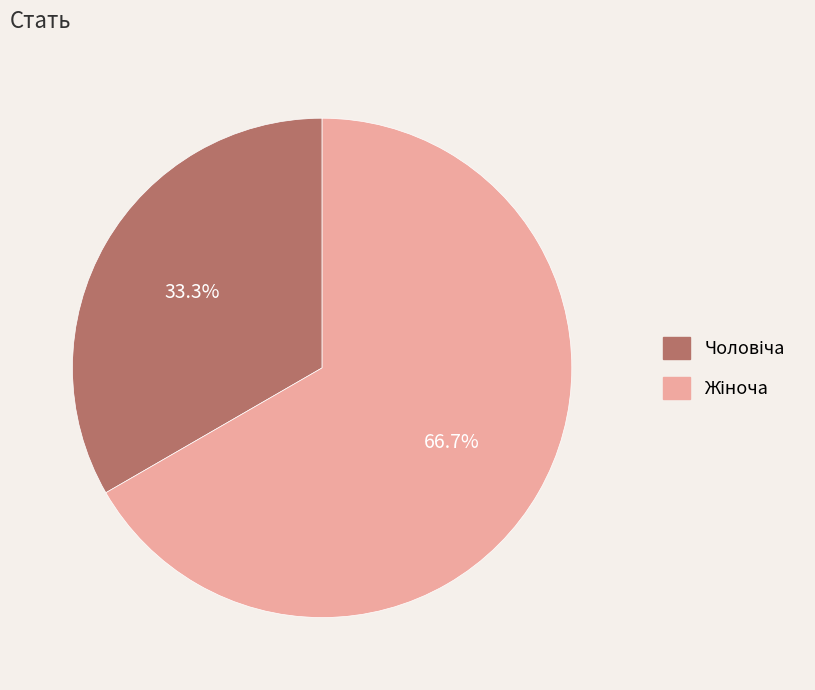

Does any single category account for the majority?

Yes